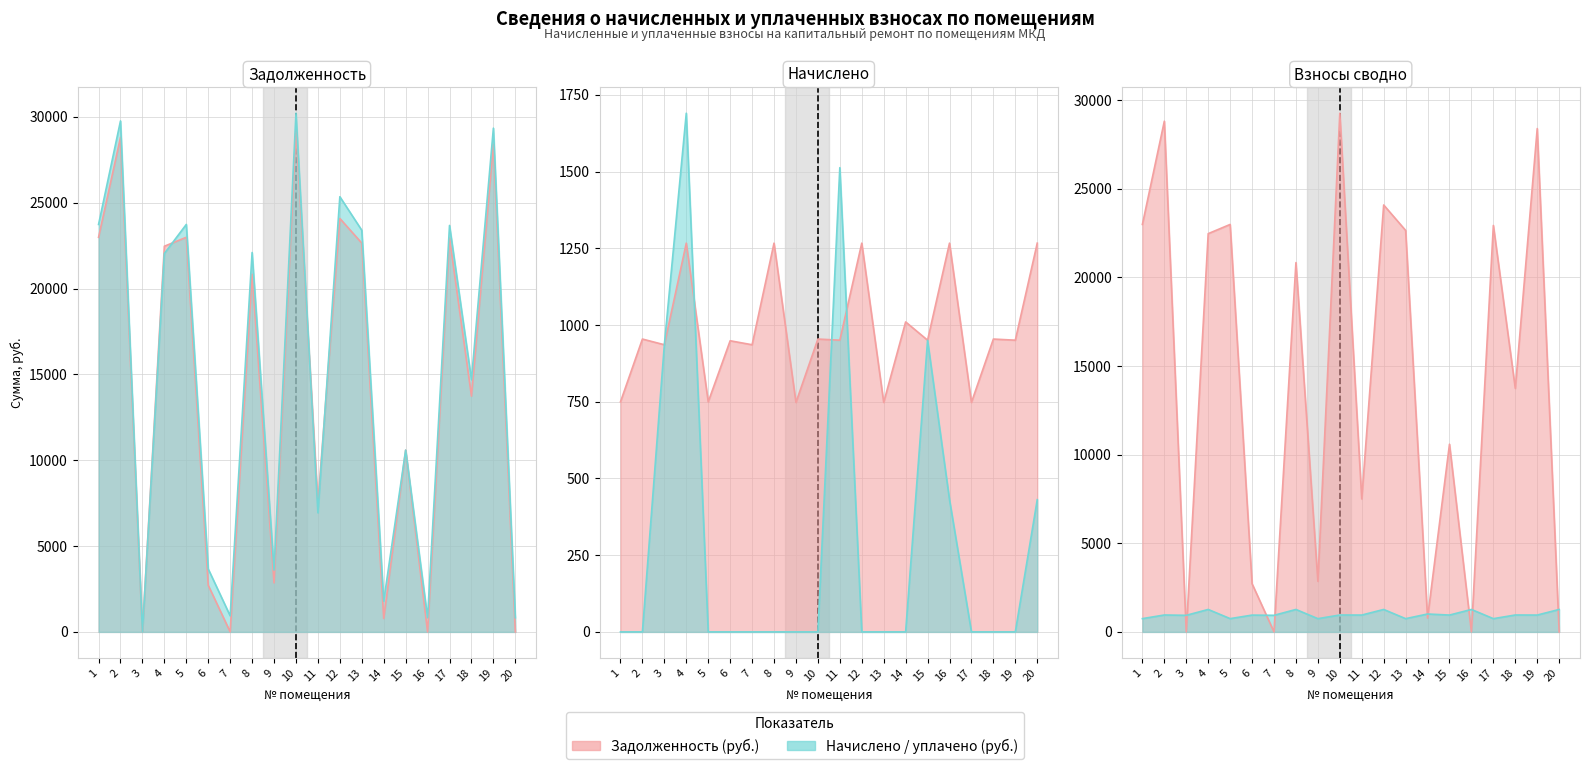

What is the value of the задолженность col_6 point at the 6th from the left?

3665.9